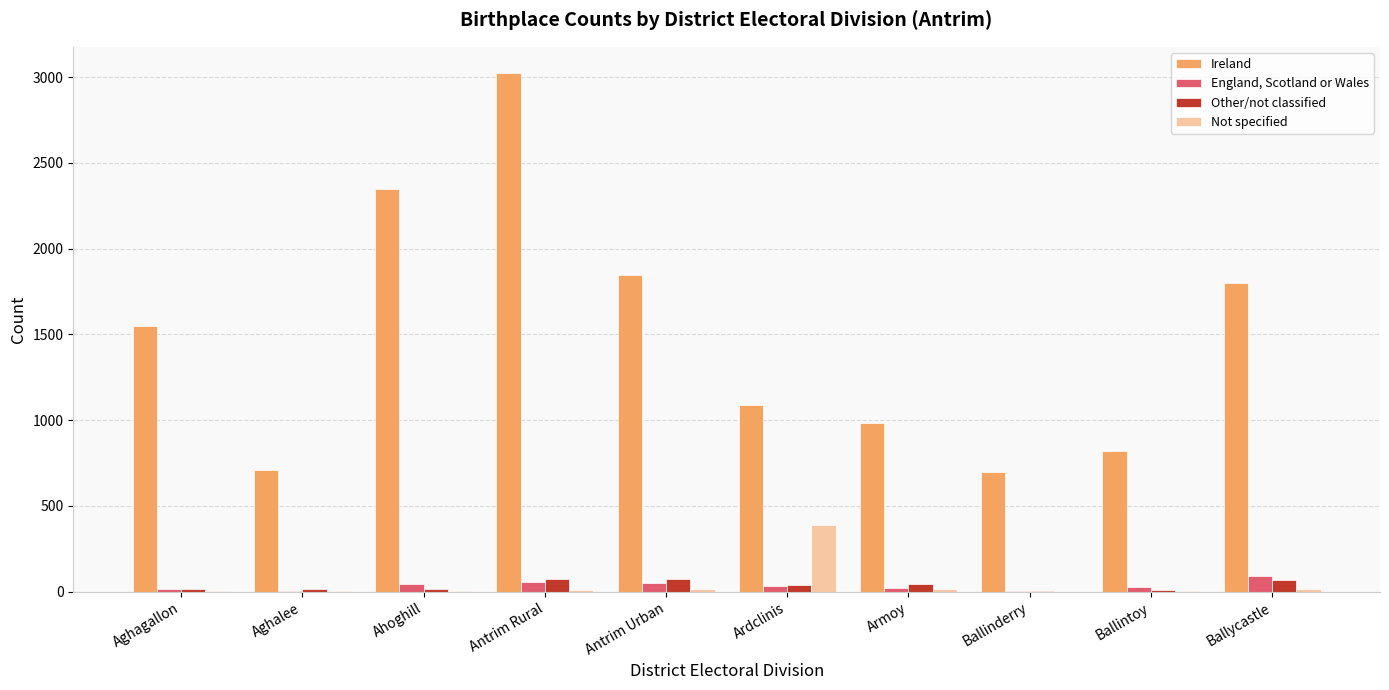

At which category is the sum across all series the highest?

Antrim Rural